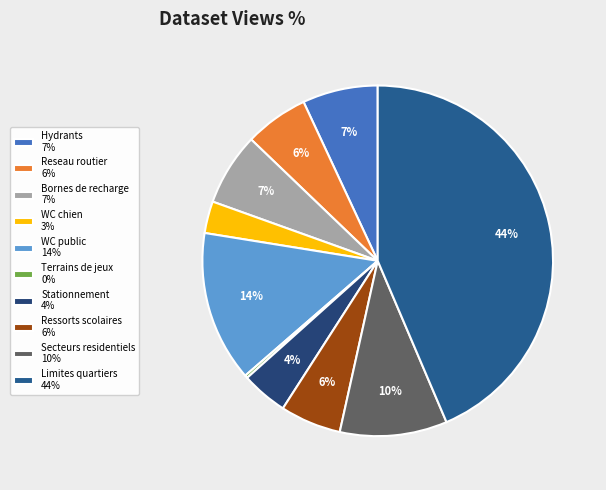

To the nearest percent, what is the combined percentage of Ressorts scolaires and Limites quartiers?

49%